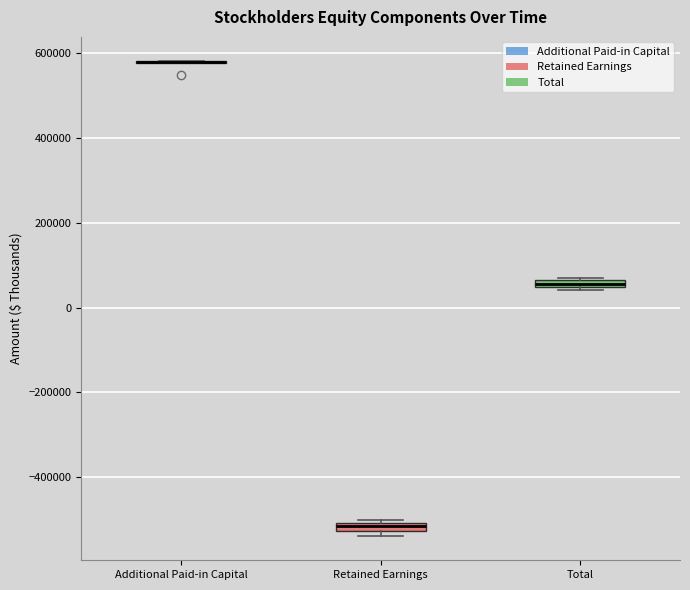

Where is the upper edge of the box for Total on the y-axis? The values are not printed on the chart, so give them approximately, as read against the axis.

60000